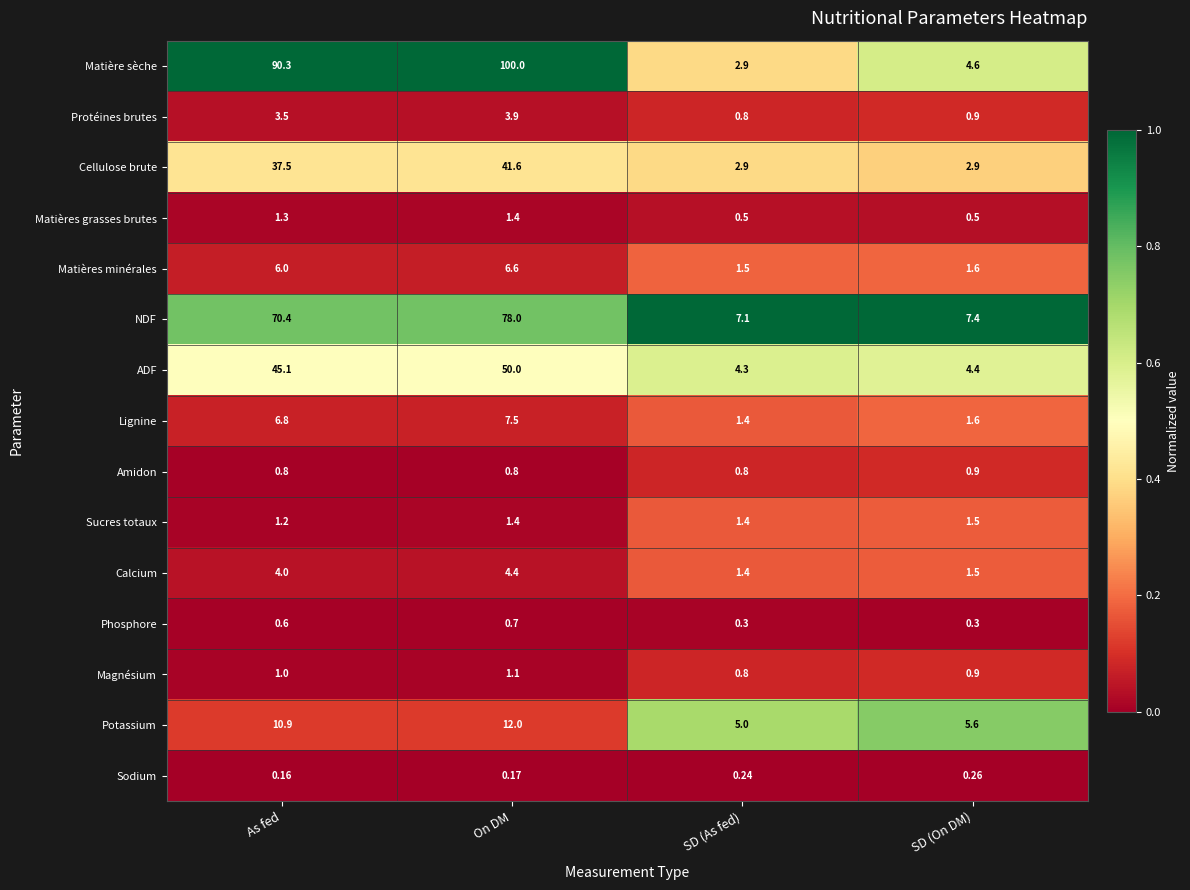

What is the total value across all series at On DM?

309.6